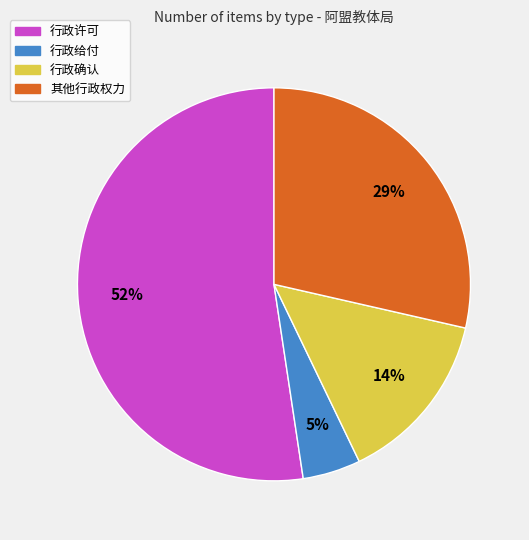

Which category has the biggest portion of the pie?

行政许可